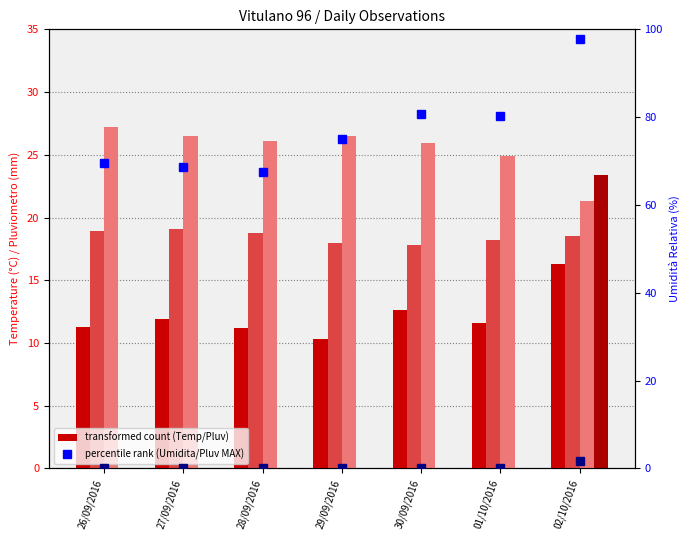

Rank the series by their maximum value, from lowest to highest.

Pluv MAX, Temp MIN, Temp MED, Pluv MED, Temp MAX, Umidita MED